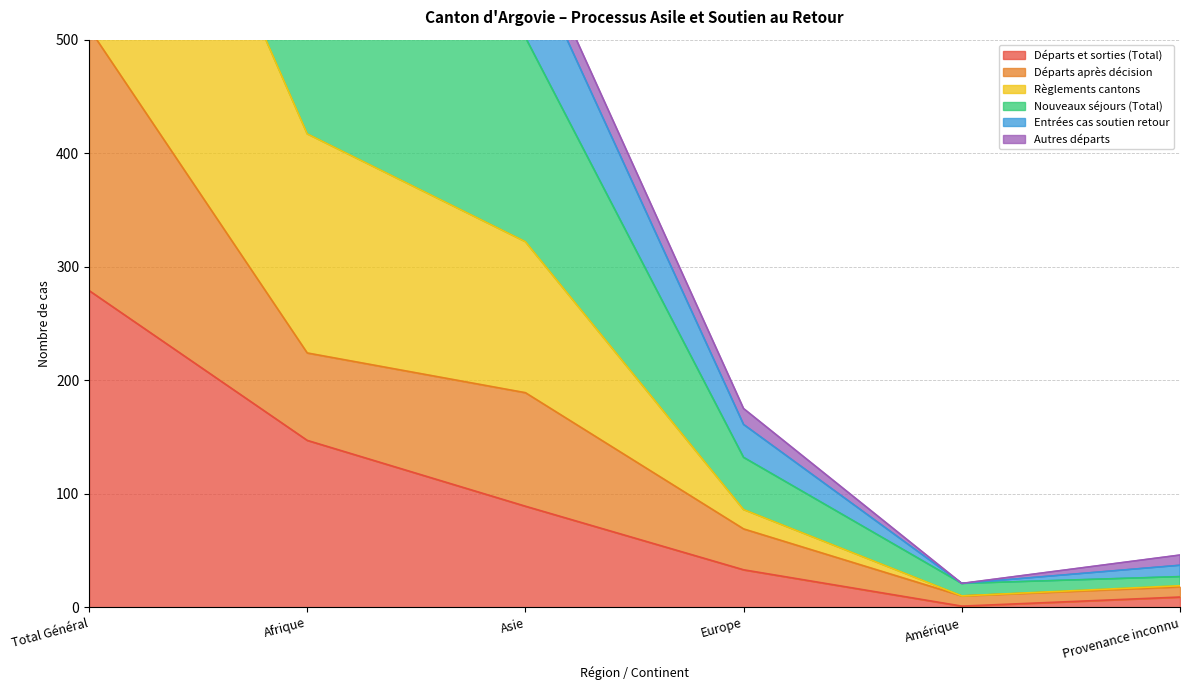

True or false: Départs et sorties (Total) and Nouveaux séjours (Total) cross at least once.

False